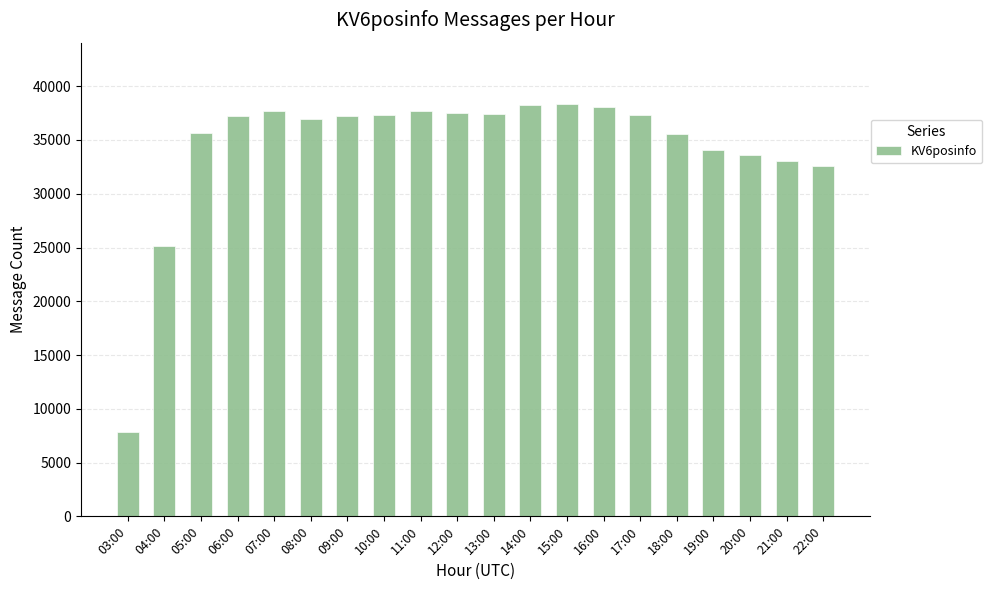

What is the minimum value shown in the chart?

7888